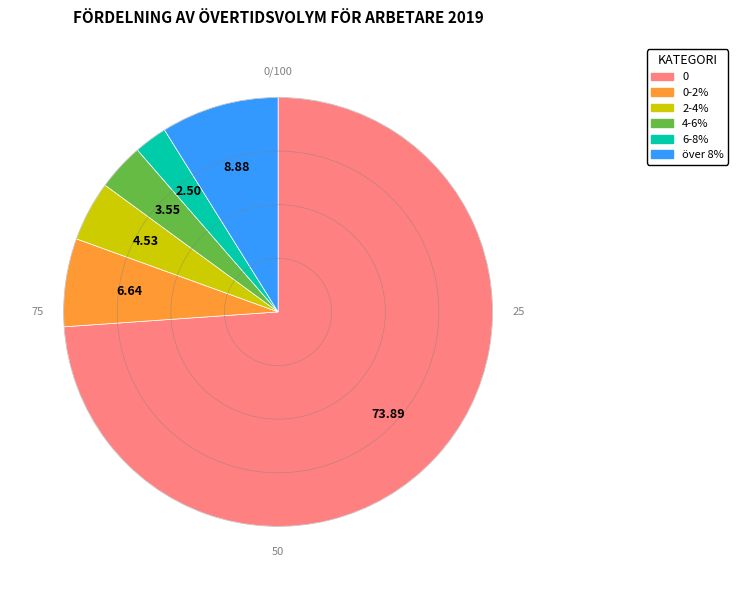

Does any single category account for the majority?

Yes